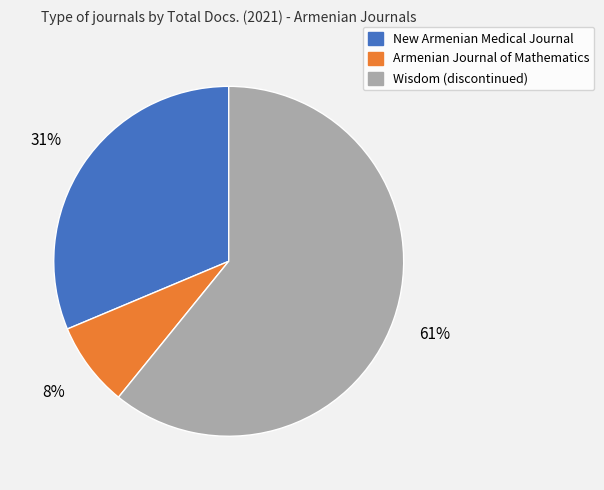

Do Wisdom (discontinued) and New Armenian Medical Journal together represent more than half of the pie?

Yes